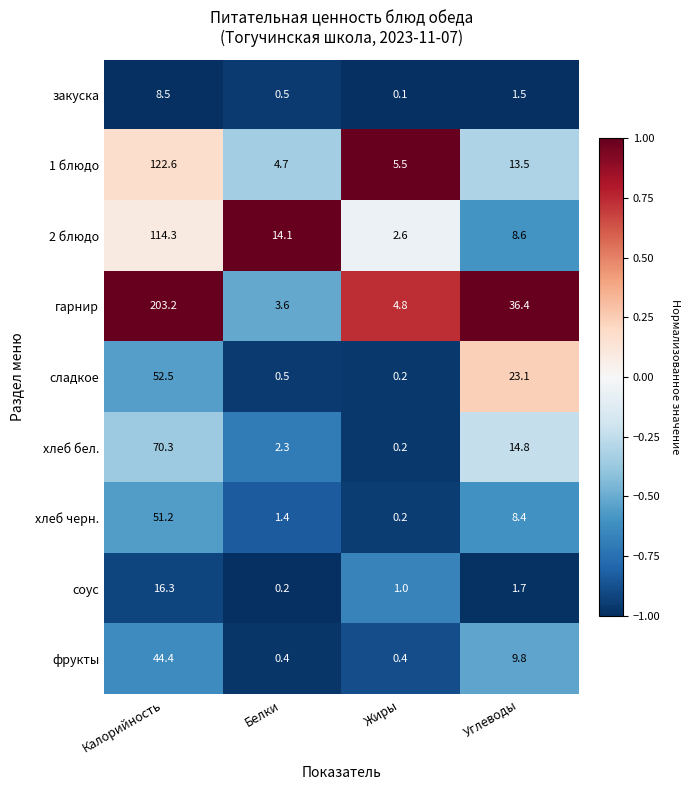

At which label is соус closest to 8?

Углеводы